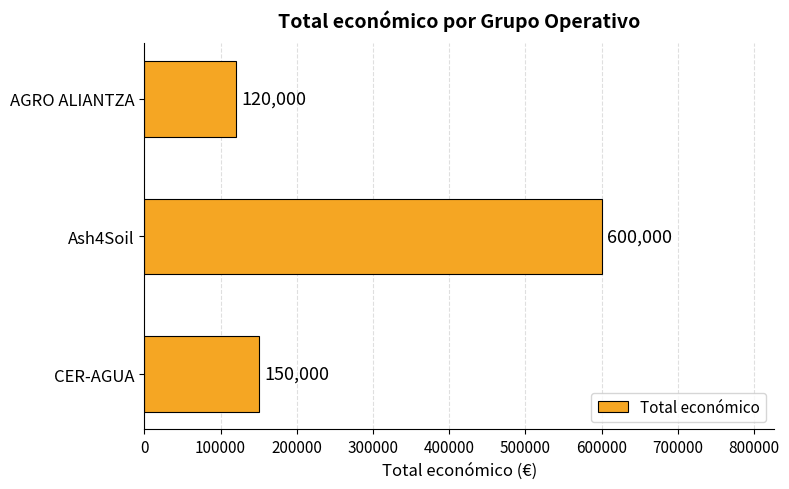

True or false: the data shows 150000 at CER-AGUA.

True